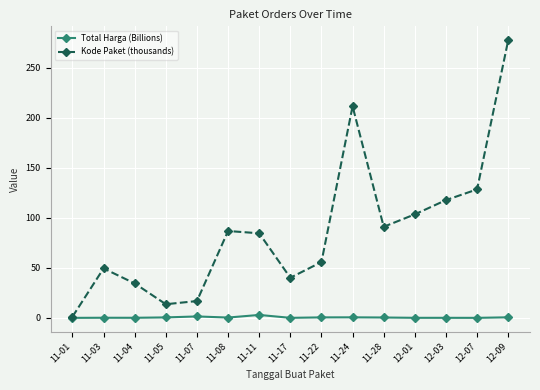

True or false: Total Harga (Billions) has a value of 0.0 at 12-07.

True